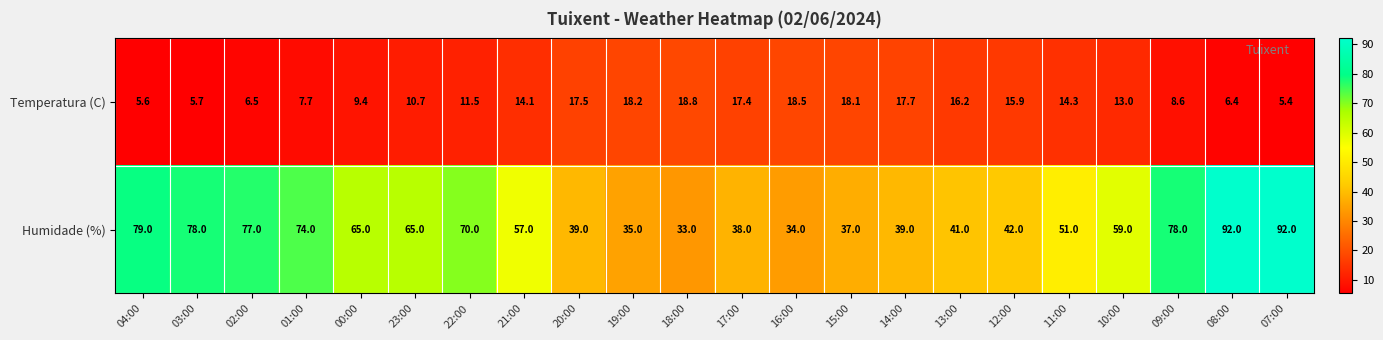

What is the smallest value displayed?

5.4